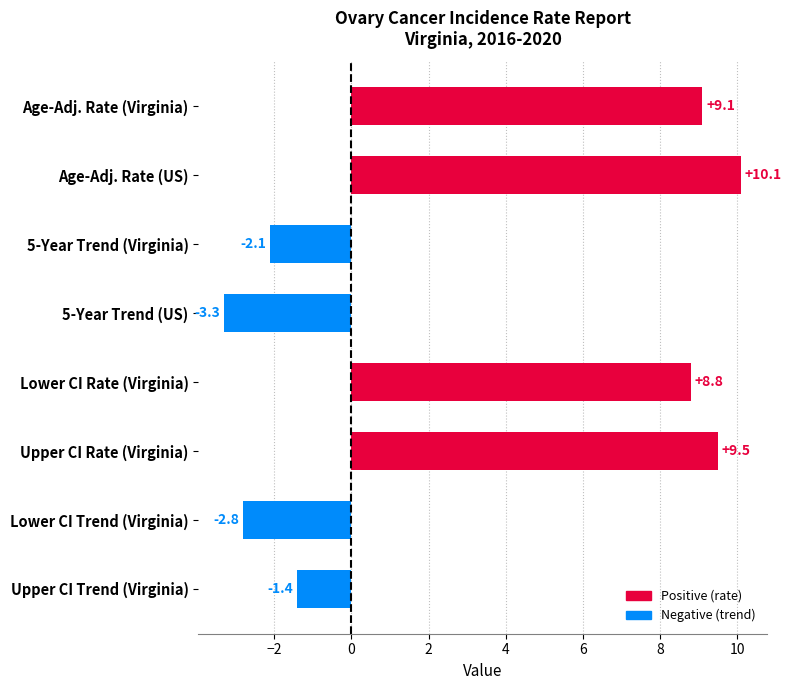

Which label corresponds to the largest value in the chart?

Age-Adj. Rate (US)